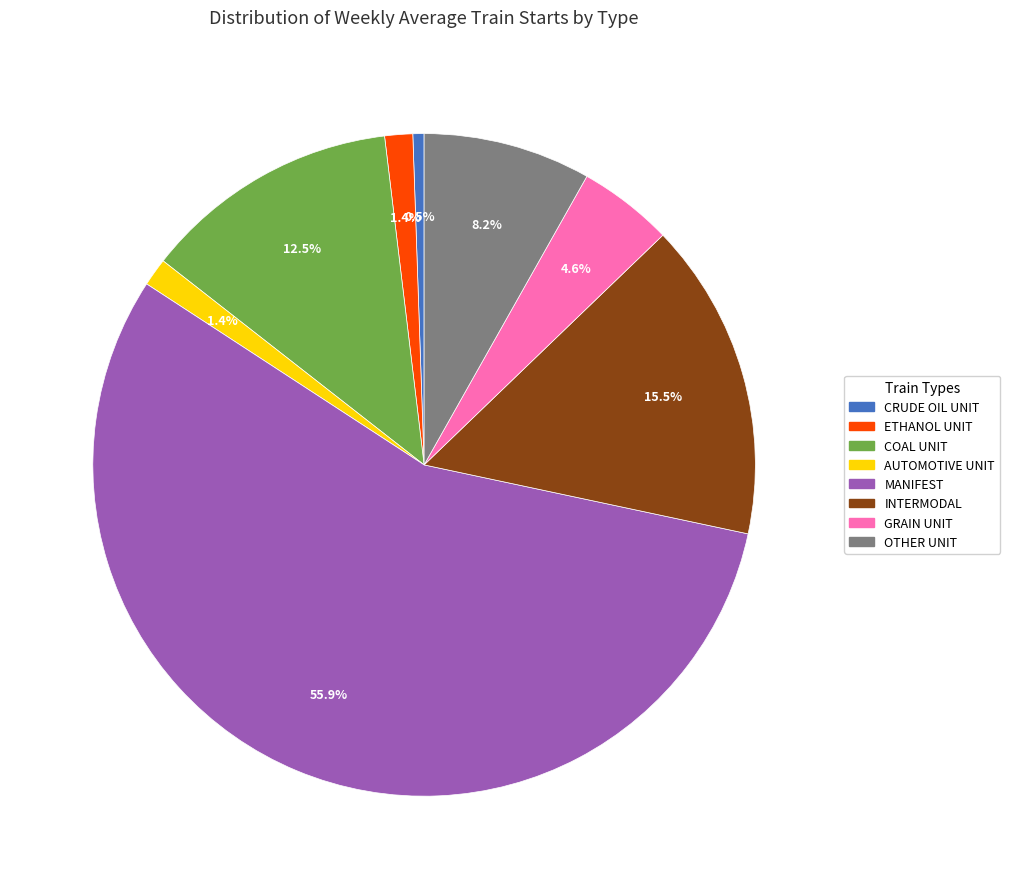

Combined, what portion of the pie is GRAIN UNIT and MANIFEST?

60.5%